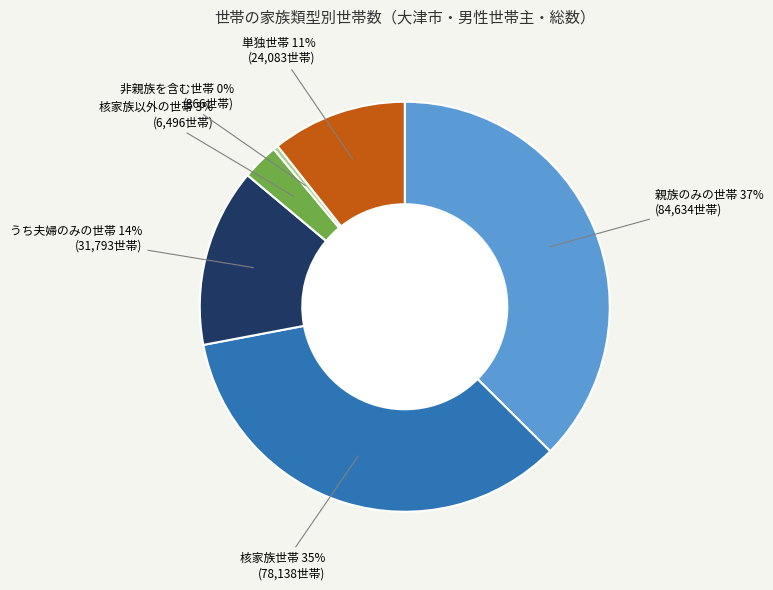

Do 単独世帯 and 非親族を含む世帯 together represent more than half of the pie?

No